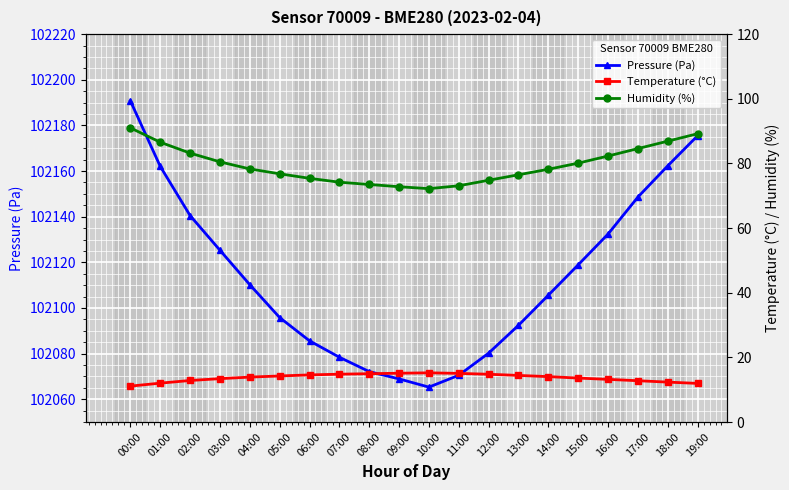

How many categories are shown in the chart?

20